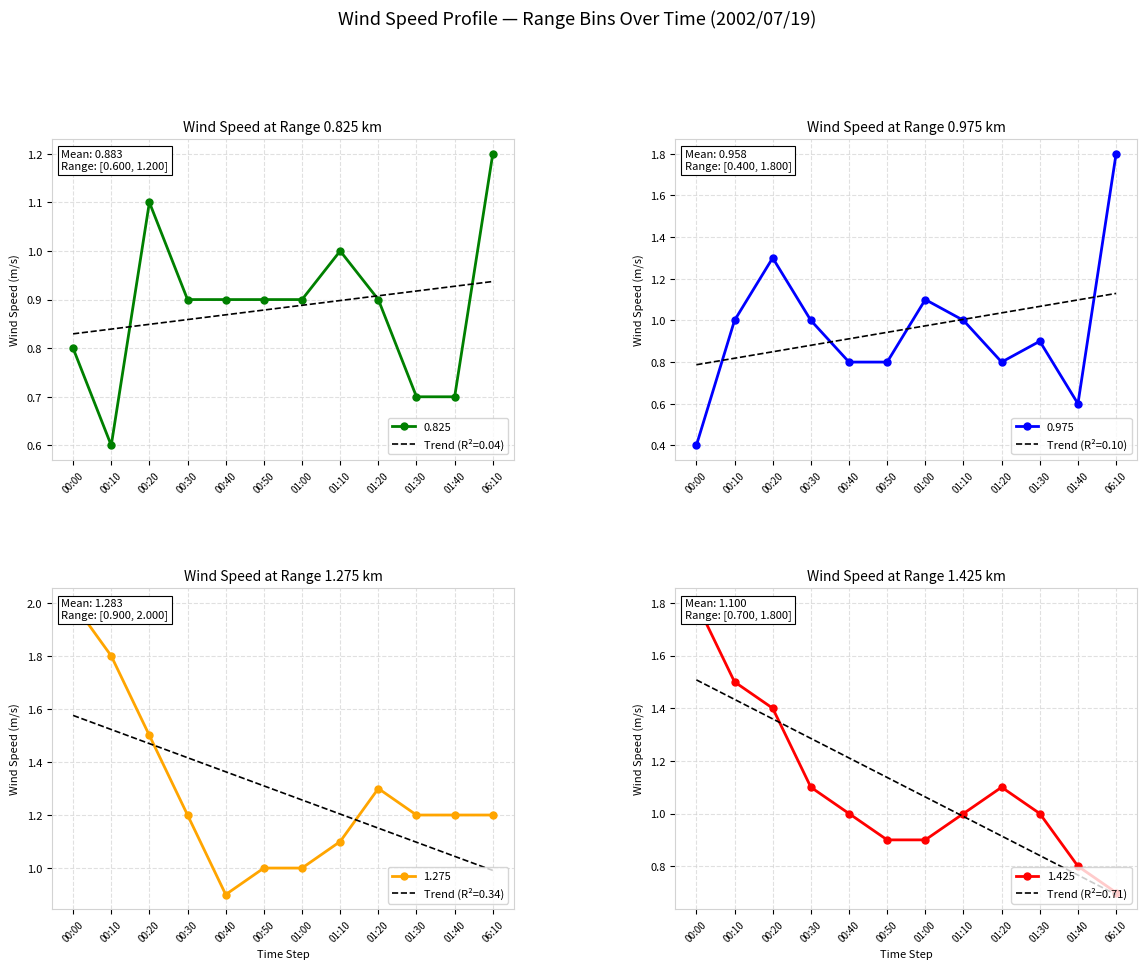

The 0.825 series shows 0.7 at 01:40. True or false?

True